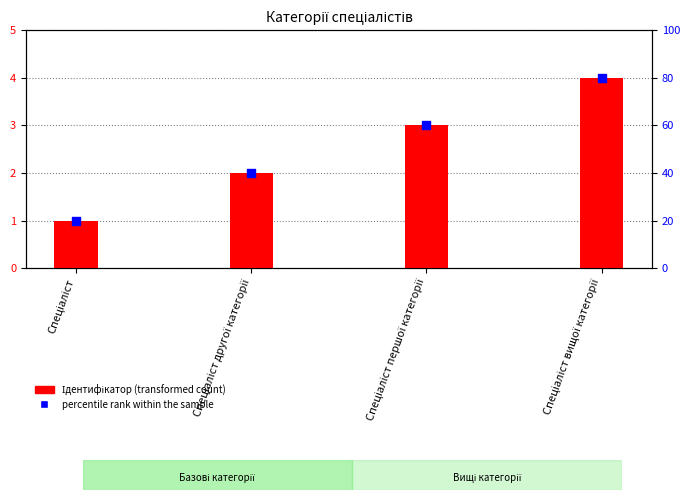

Which series reaches the maximum Y coordinate?

percentile rank within the sample